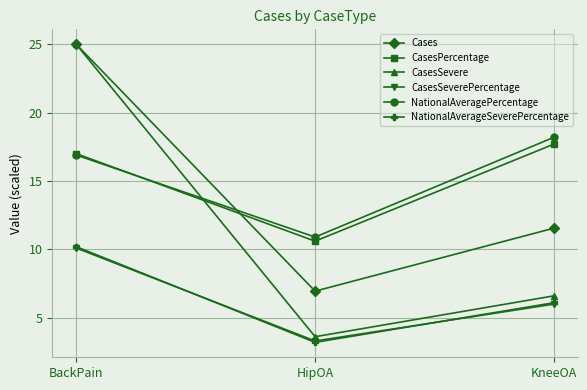

Is the value of NationalAverageSeverePercentage at KneeOA greater than the value of NationalAveragePercentage at HipOA?

No